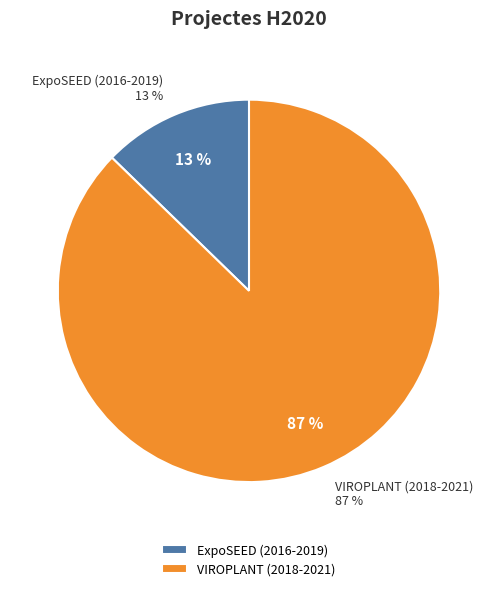

Which slice is the largest?

VIROPLANT (2018-2021)